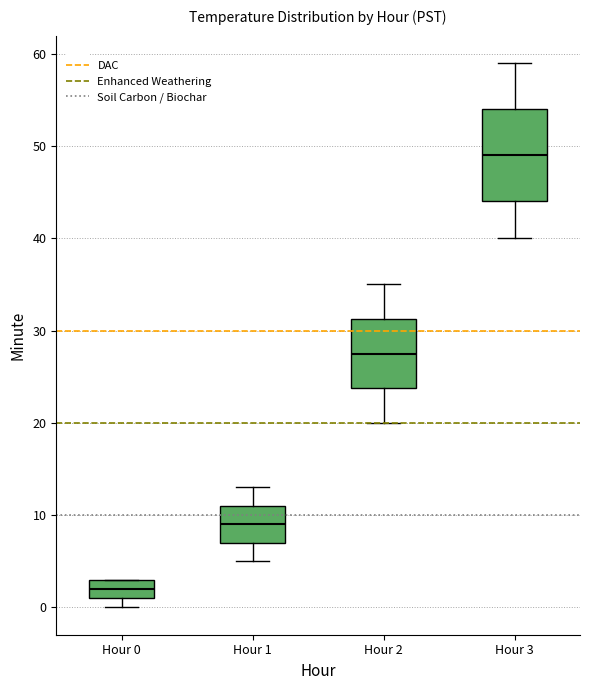

Which box has the lowest median line?

Hour 0